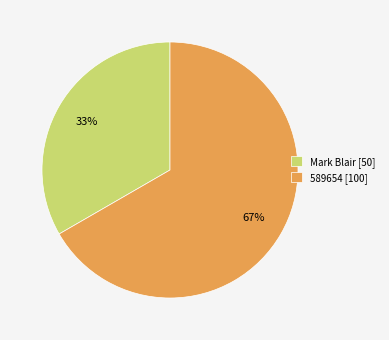

What is the smallest slice in the pie chart?

Mark Blair